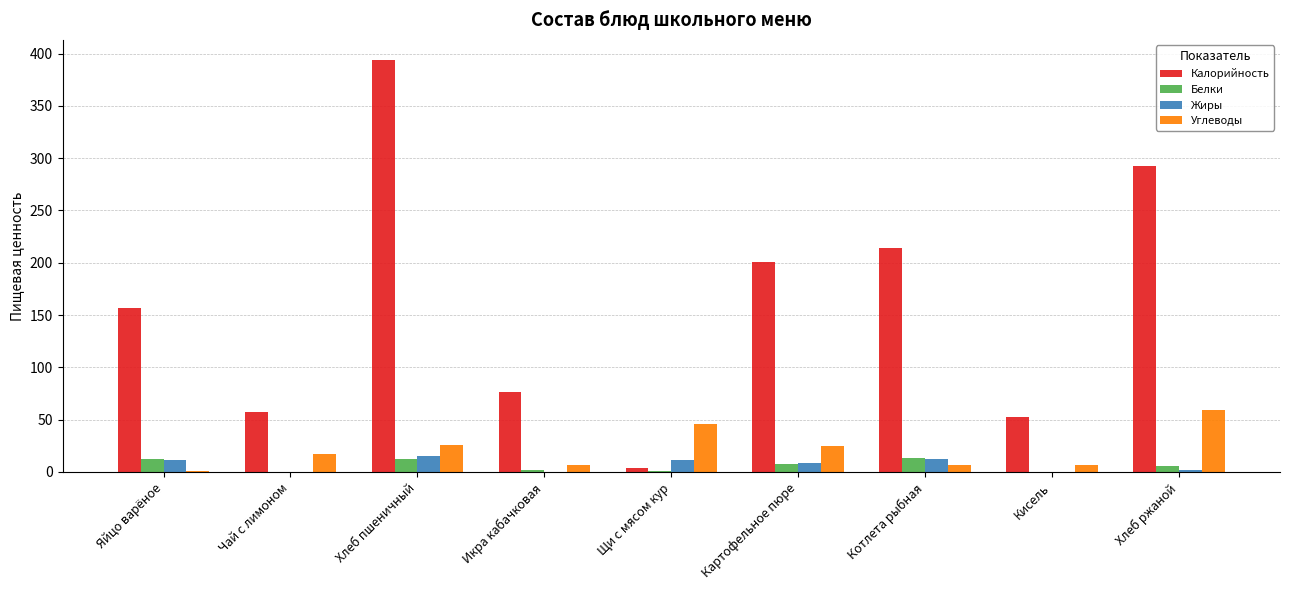

How many data points in Белки are above 6?

5